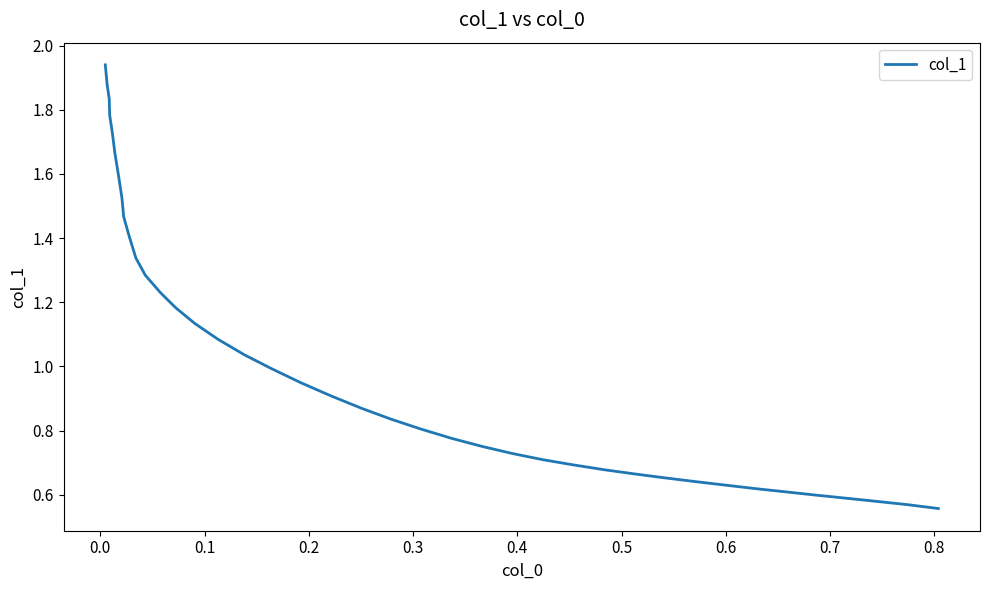

What is the difference between the maximum and minimum values?

1.4